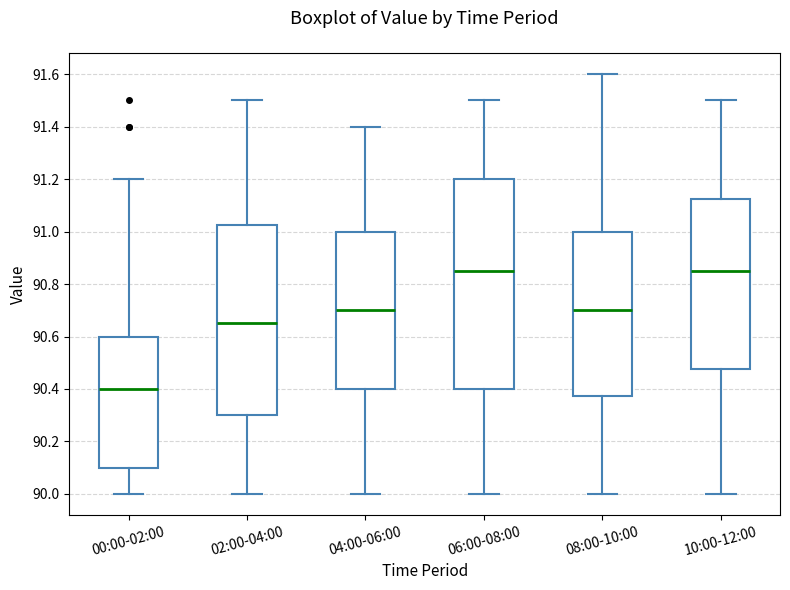

Reading left to right, transcribe this box plot: for each box, give where its median line is, the range the box spans, and where its two whiskers end, as read against the y-axis. The values are not printed on the chart, so give them approximately, as read against the axis.

00:00-02:00: median 90.40, box 90.10 to 90.60, whiskers 90.00 to 91.20
02:00-04:00: median 90.66, box 90.30 to 91.02, whiskers 90.00 to 91.50
04:00-06:00: median 90.70, box 90.40 to 91.00, whiskers 90.00 to 91.40
06:00-08:00: median 90.86, box 90.40 to 91.20, whiskers 90.00 to 91.50
08:00-10:00: median 90.70, box 90.38 to 91.00, whiskers 90.00 to 91.60
10:00-12:00: median 90.86, box 90.48 to 91.12, whiskers 90.00 to 91.50